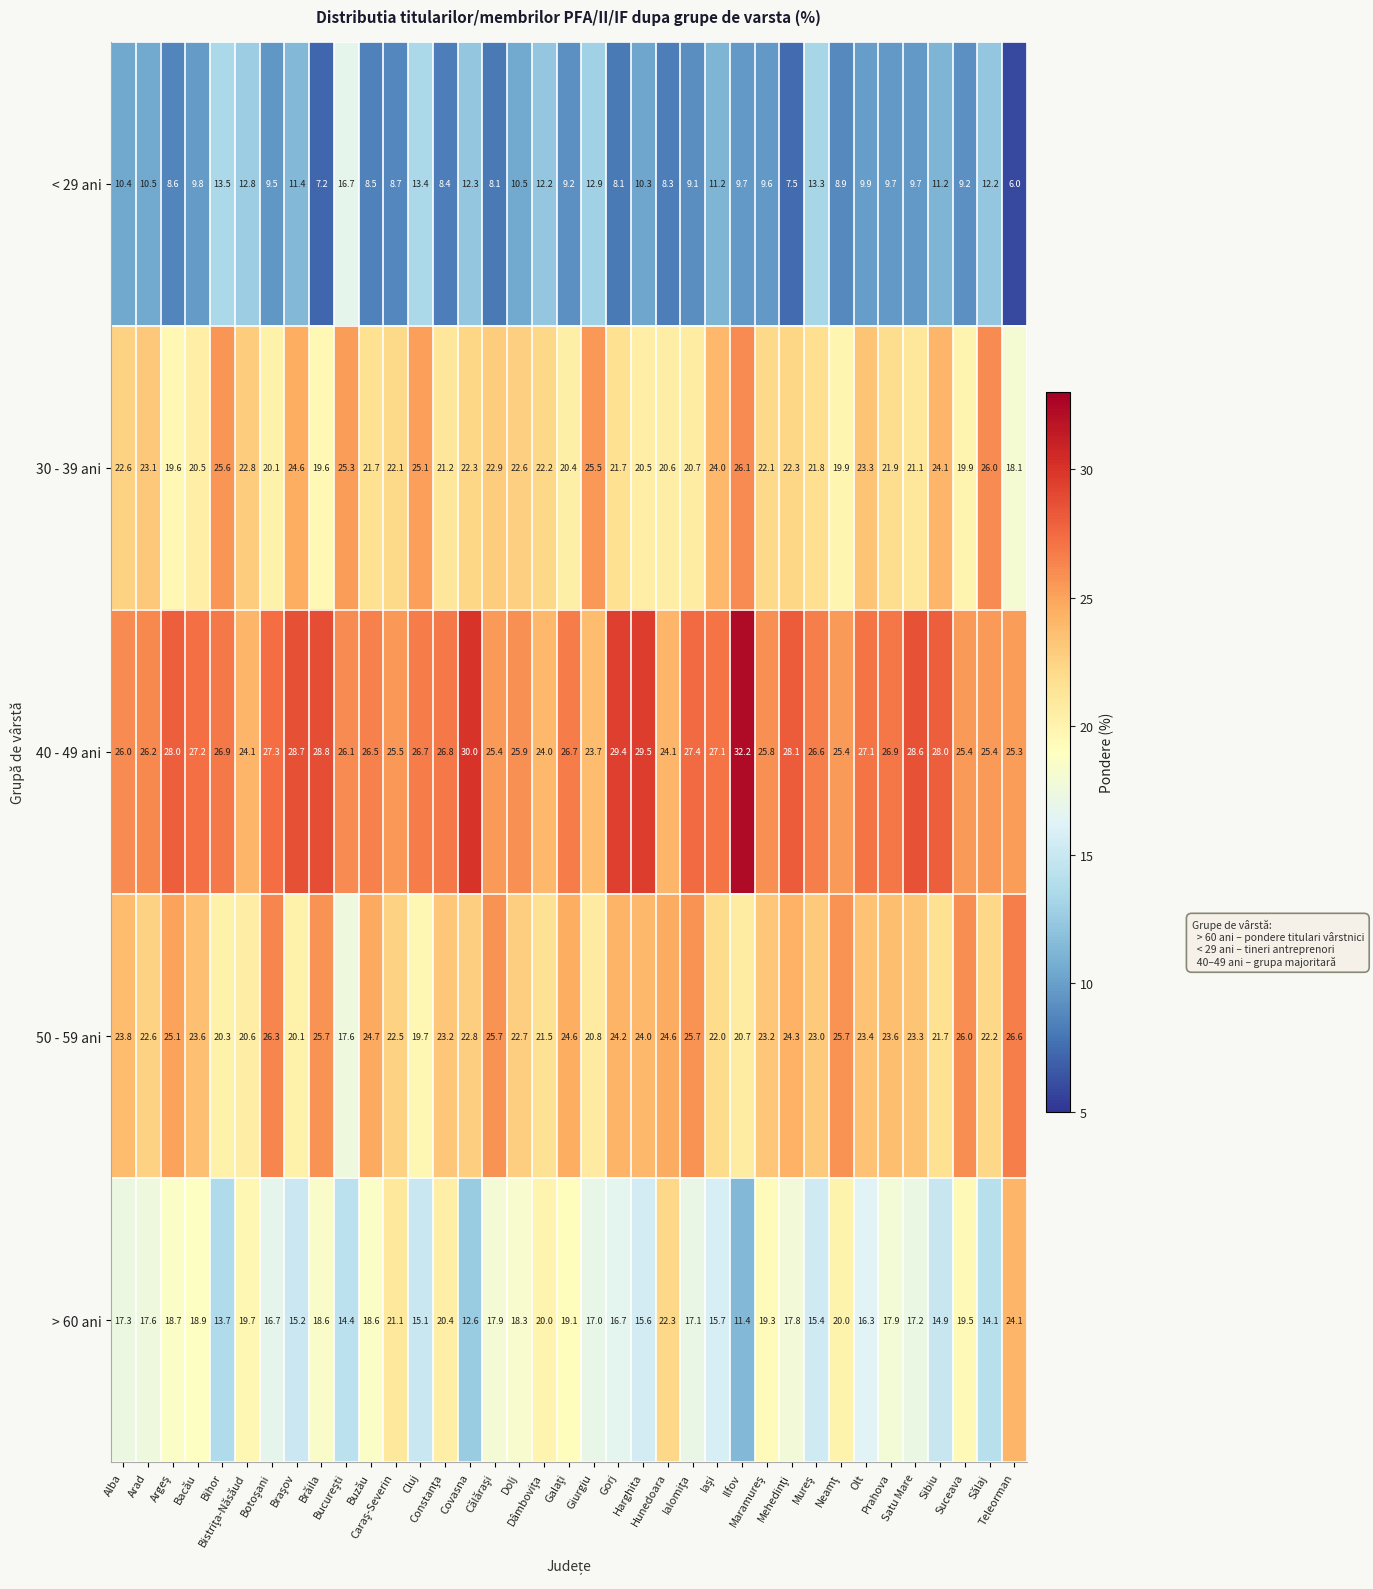

What is the difference between the maximum and minimum values in the 30 - 39 ani series?

8.0